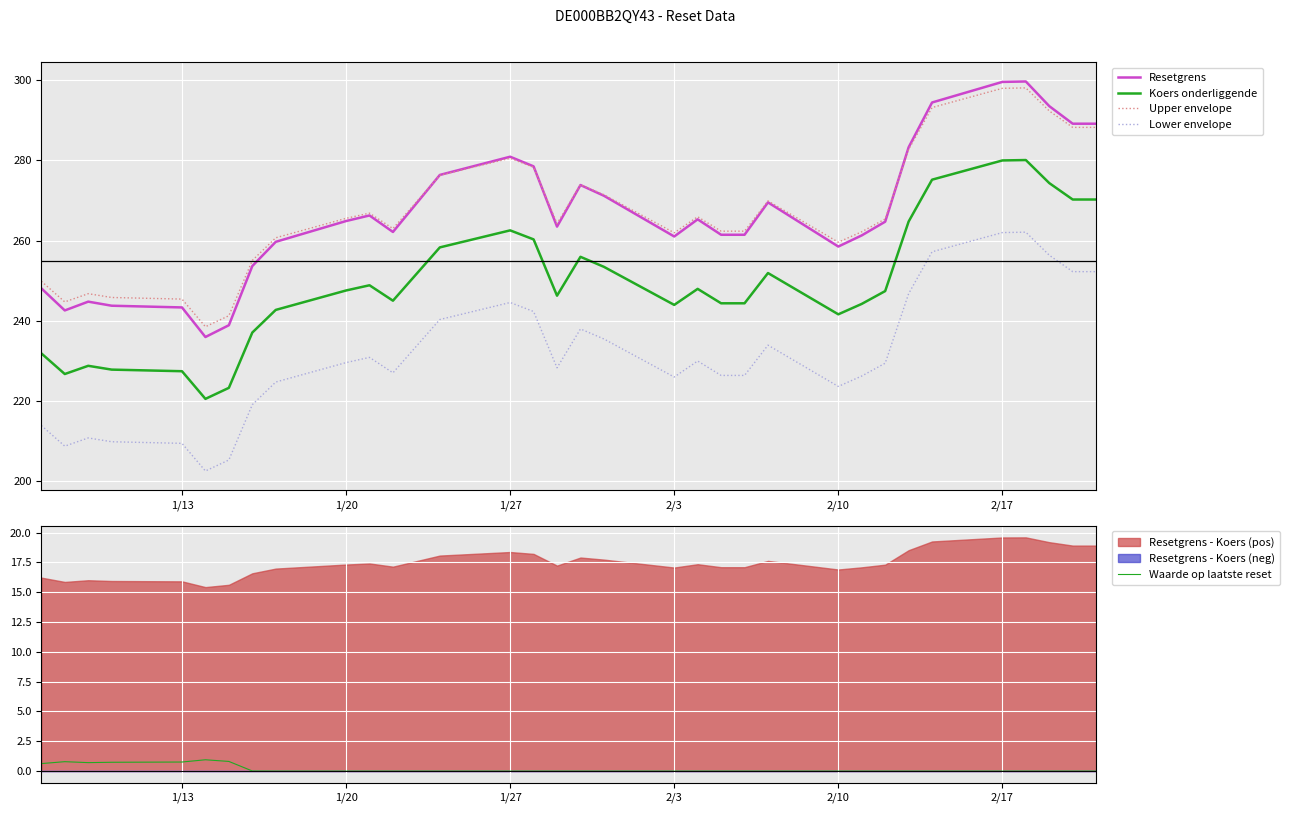

True or false: Resetgrens and Koers onderliggende cross at least once.

False